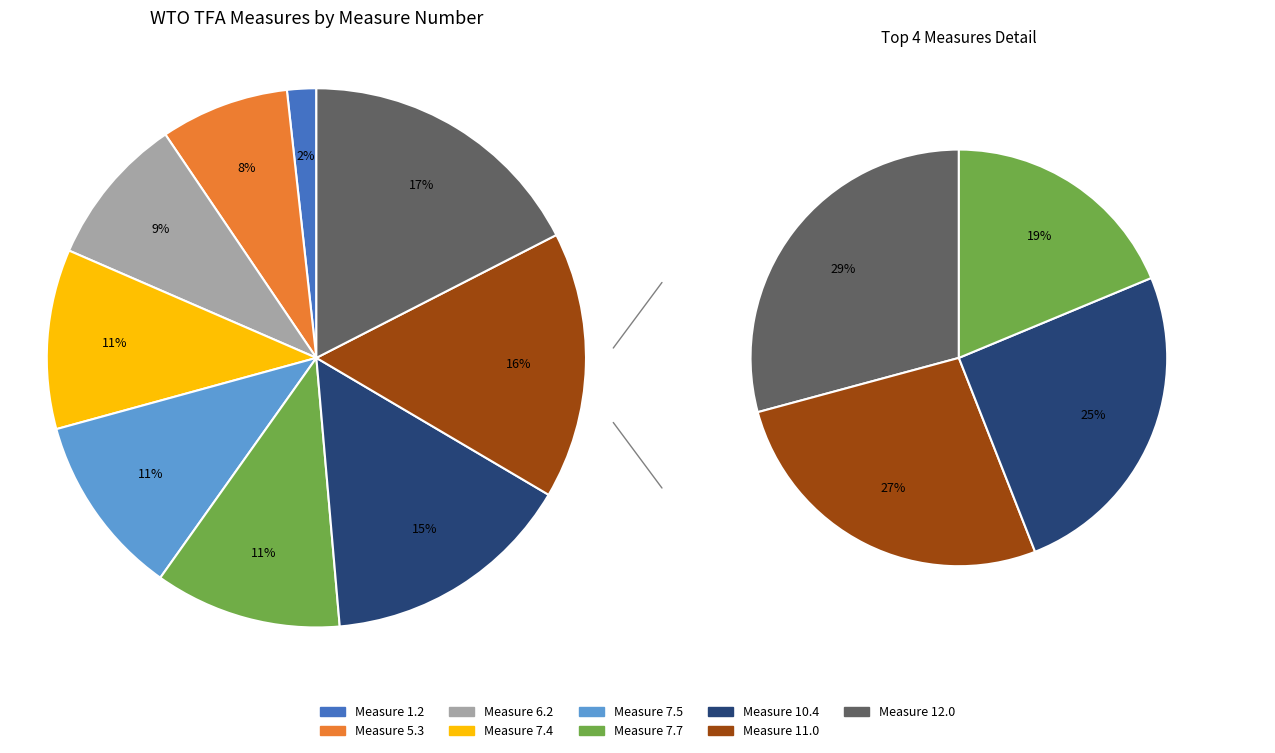

The 7.4 Risk
management slice represents 11% of the pie. True or false?

True